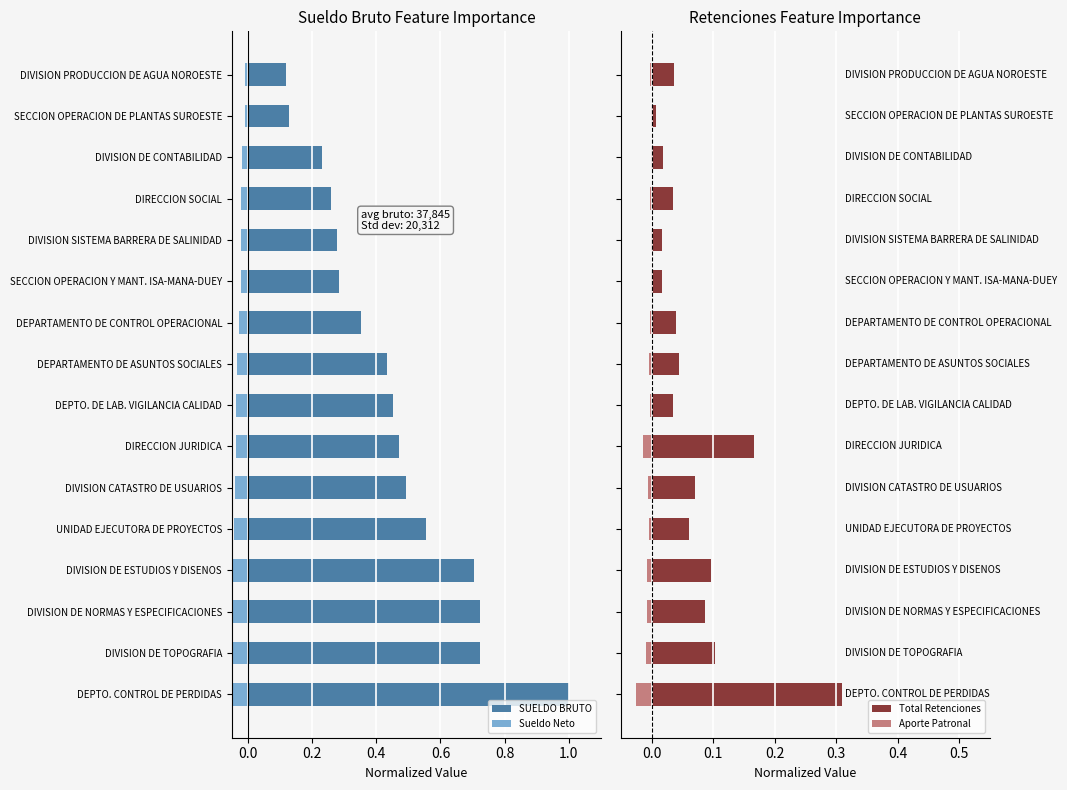

The SUELDO BRUTO series shows 0.6 at DEPARTAMENTO DE ASUNTOS SOCIALES. True or false?

False